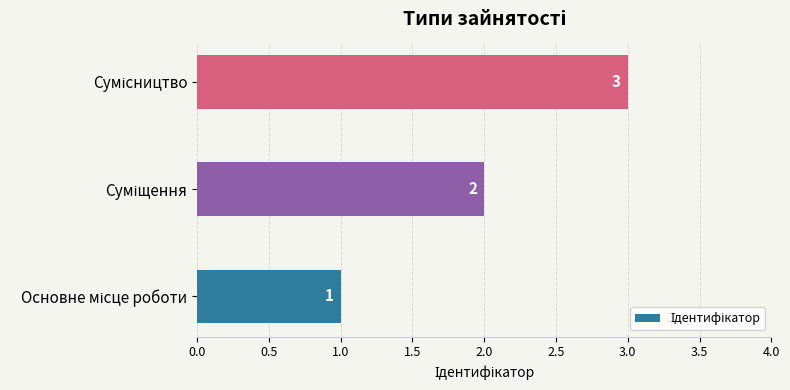

Count the values in the range 1 to 3.

3